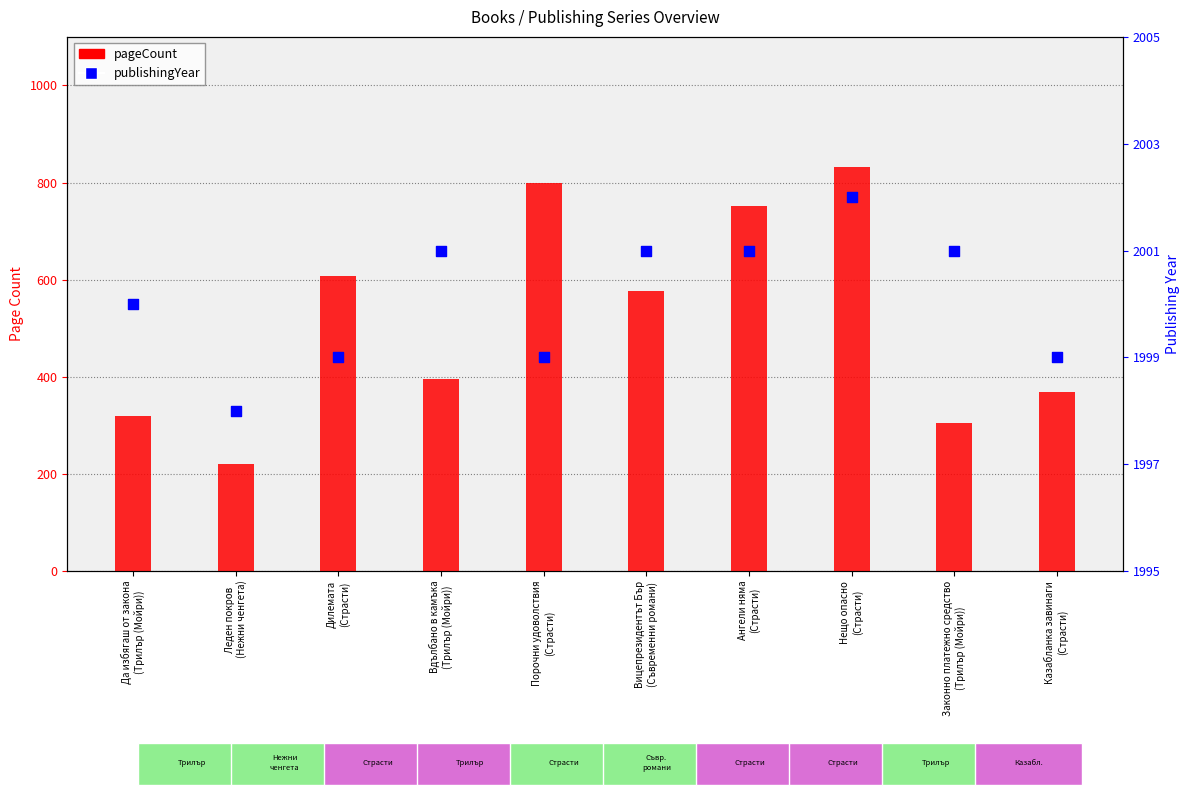

Which series contains the highest Y value?

publishingYear